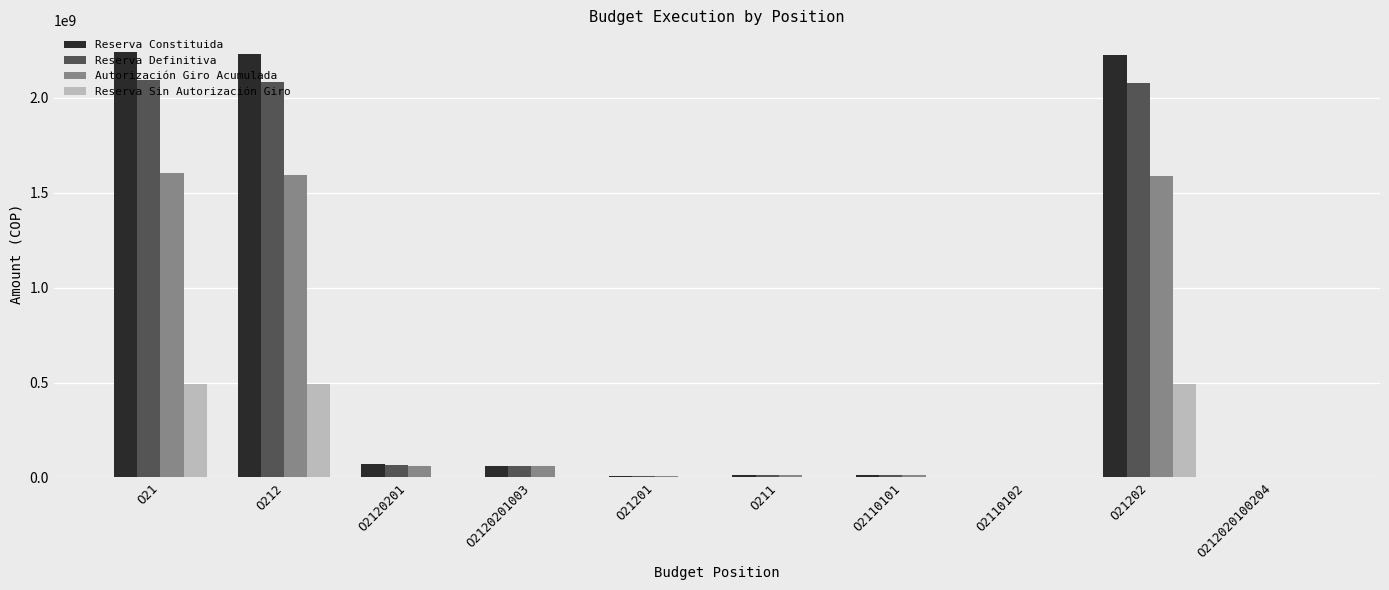

What is the sum of all Reserva Constituida values?

6866268819